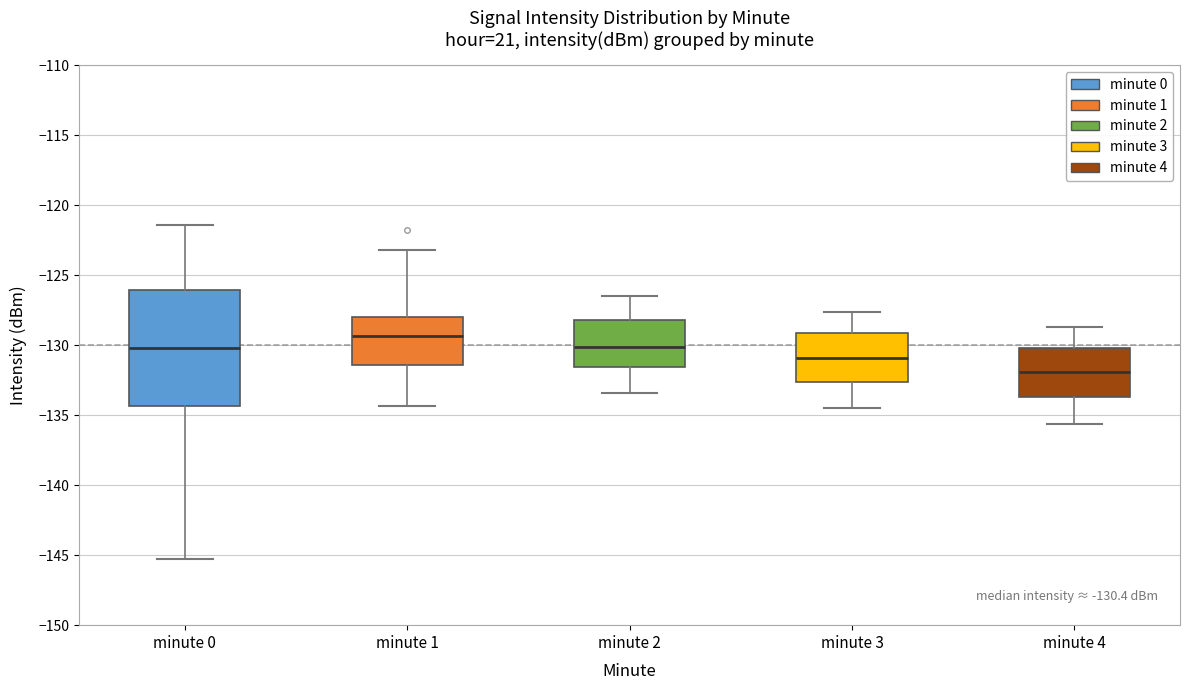

Comparing the boxes themselves (not the whiskers), which one is the tallest?

minute 0